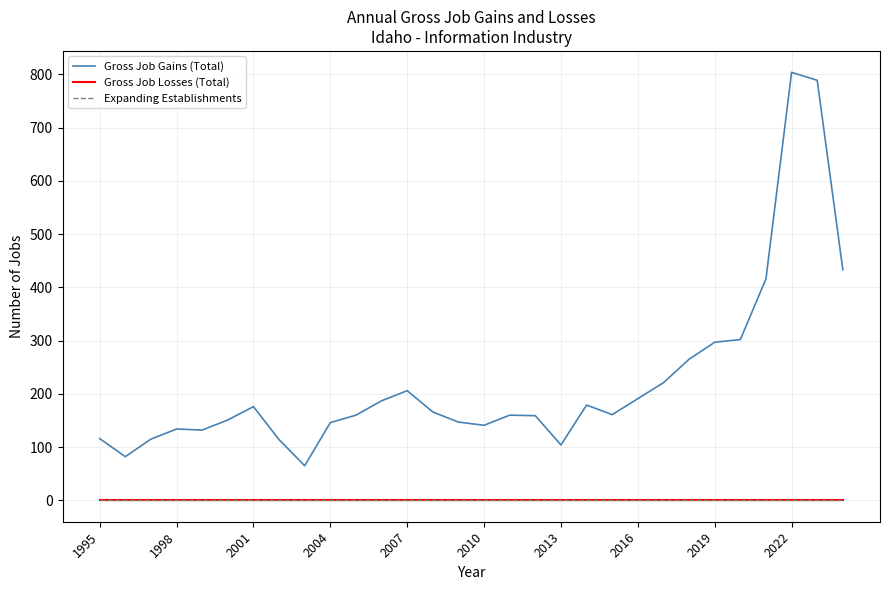

Is this an area chart (filled region under the line)?

No